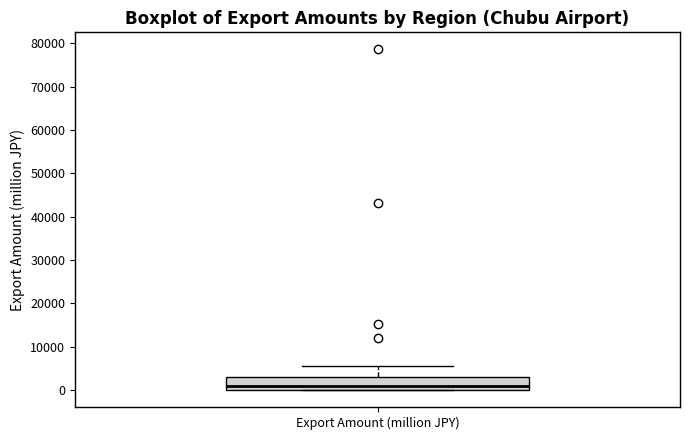

Transcribe this box plot: give where the median line is, the range the box spans, and where the two whiskers end, as read against the y-axis. The values are not printed on the chart, so give them approximately, as read against the axis.

median 1000, box 0 to 3000, whiskers 0 to 6000